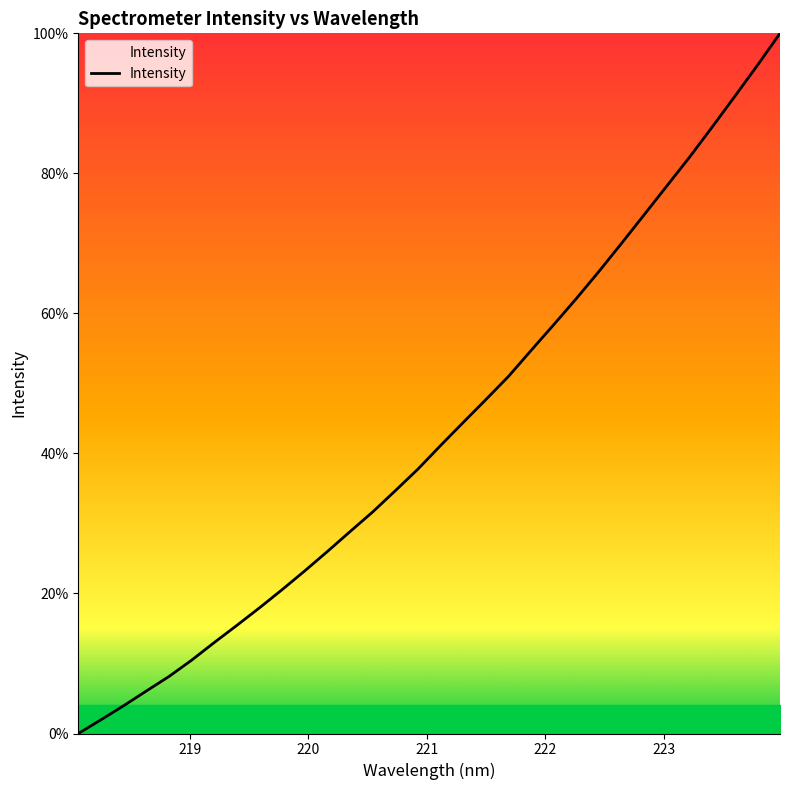

What is the maximum value shown in the chart?

100.0